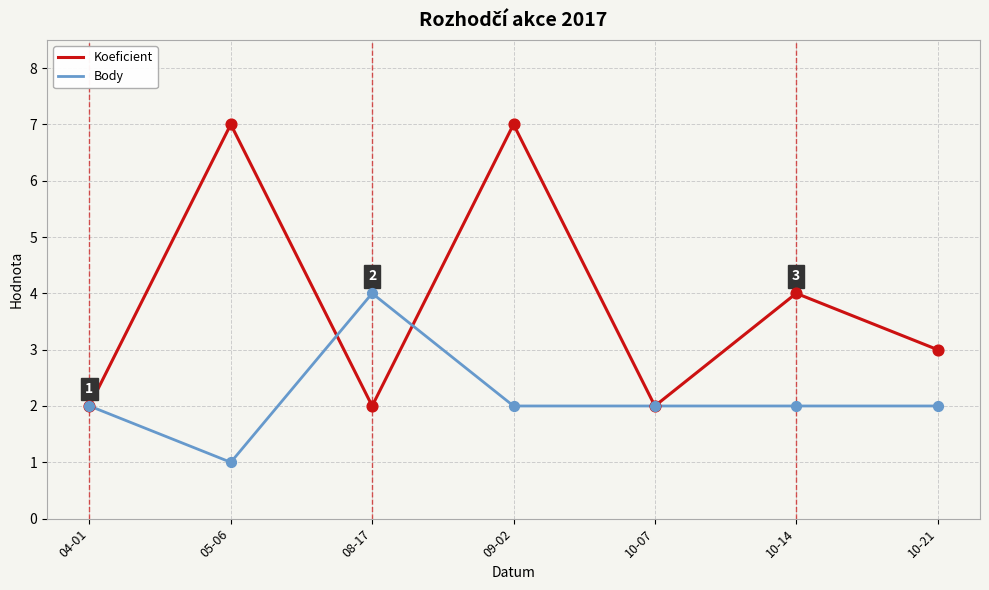

Which series has the largest range (max minus min)?

Koeficient